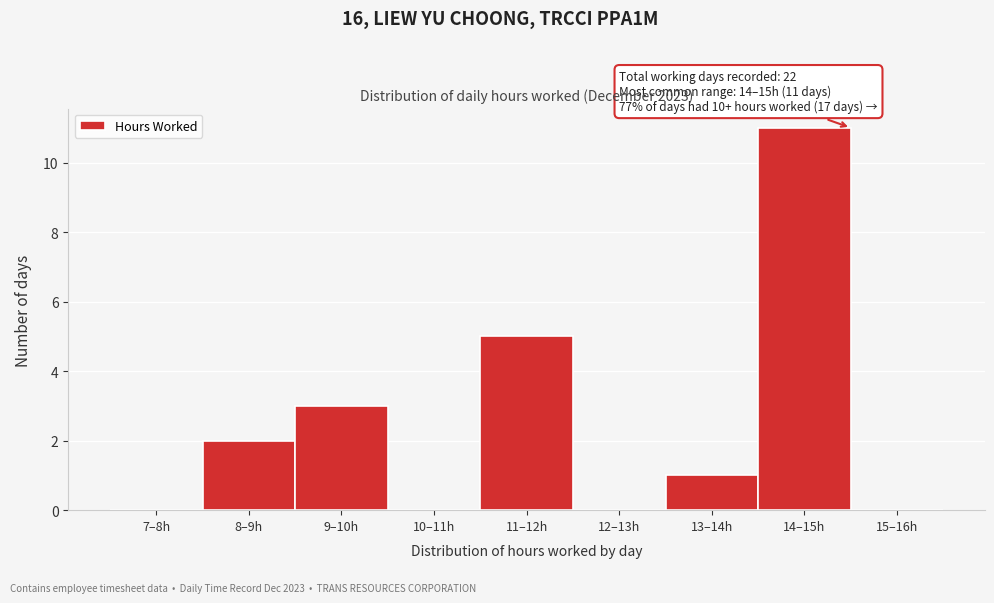

Reading left to right, list all the values displayed in this chart.

7–8h=0	8–9h=2	9–10h=3	10–11h=0	11–12h=5	12–13h=0	13–14h=1	14–15h=11	15–16h=0